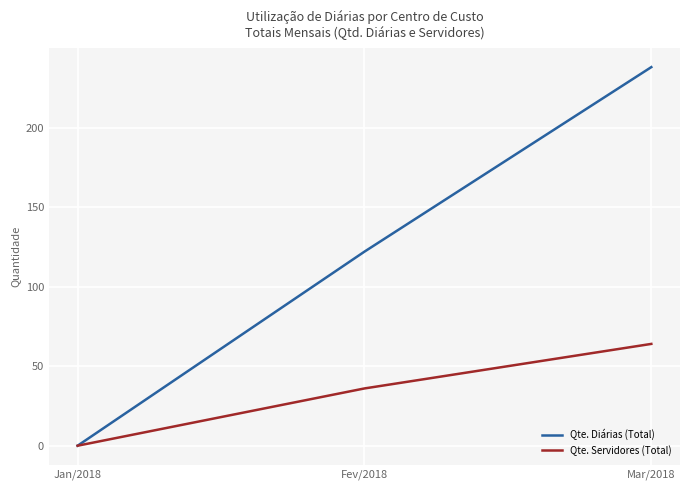

List the labels in order of Qte. Servidores (Total) value, smallest first.

Jan/2018, Fev/2018, Mar/2018